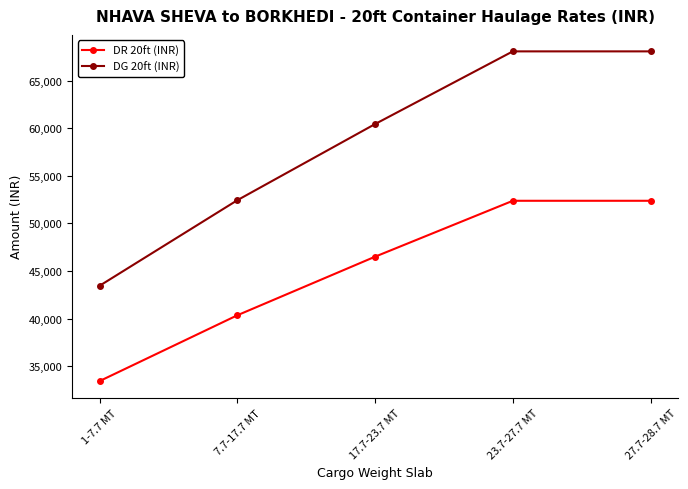

Is it true that DG 20ft (INR) equals 68101 at 23.7-27.7 MT?

True